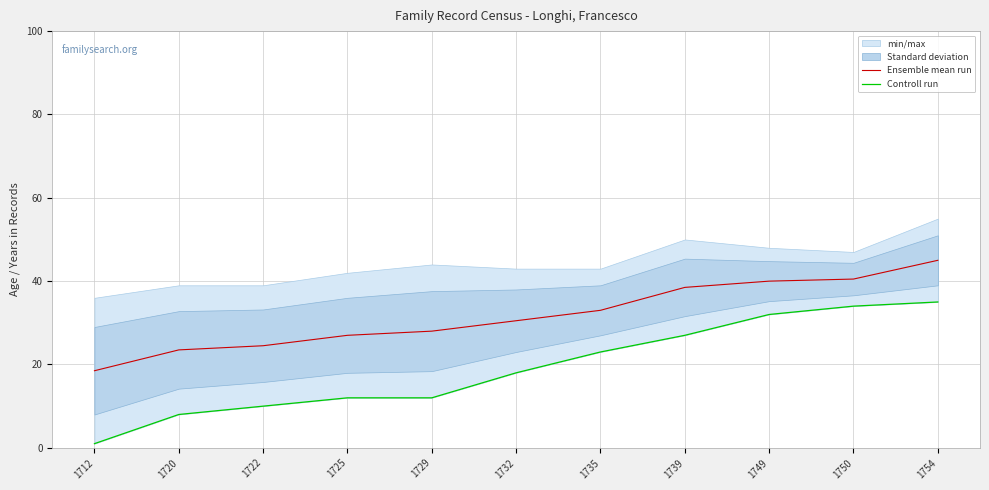

True or false: Controll run and Ensemble mean run intersect in this chart.

False